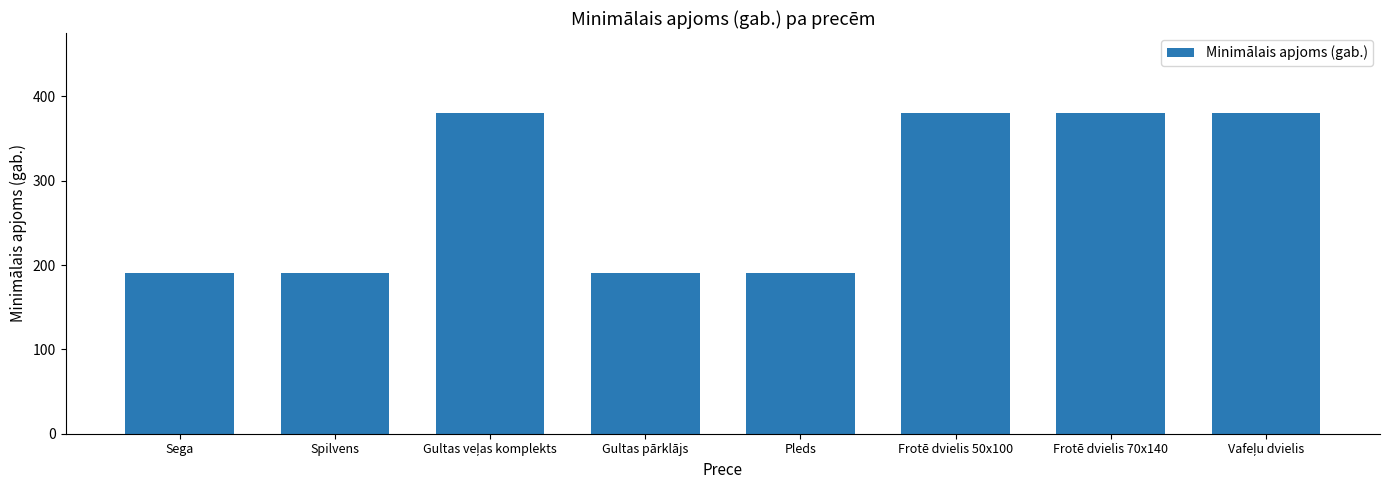

Count the values in the range 190 to 380.

8